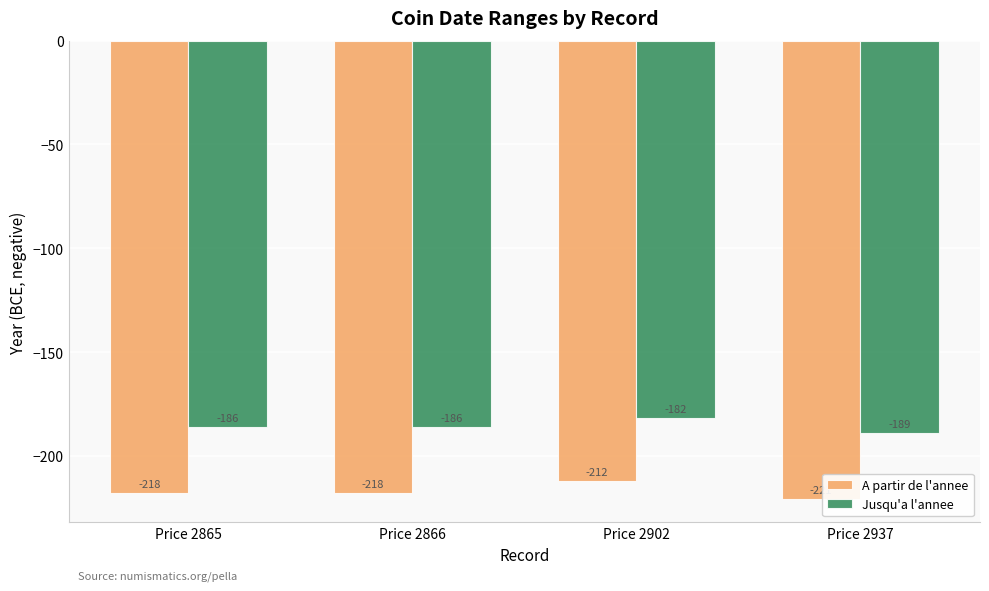

How many groups of bars are there?

4